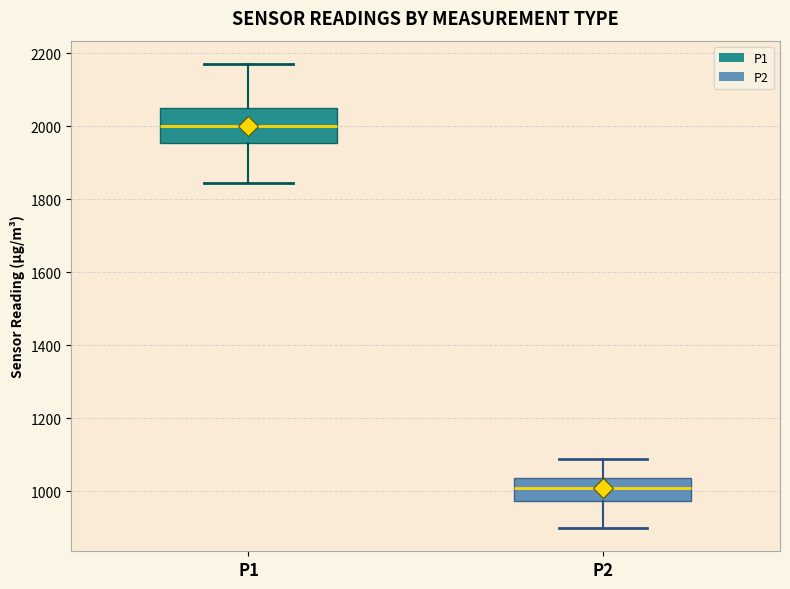

Reading left to right, transcribe this box plot: for each box, give where its median line is, the range the box spans, and where its two whiskers end, as read against the y-axis. The values are not printed on the chart, so give them approximately, as read against the axis.

P1: median 2000, box 1960 to 2040, whiskers 1840 to 2180
P2: median 1000, box 980 to 1040, whiskers 900 to 1080